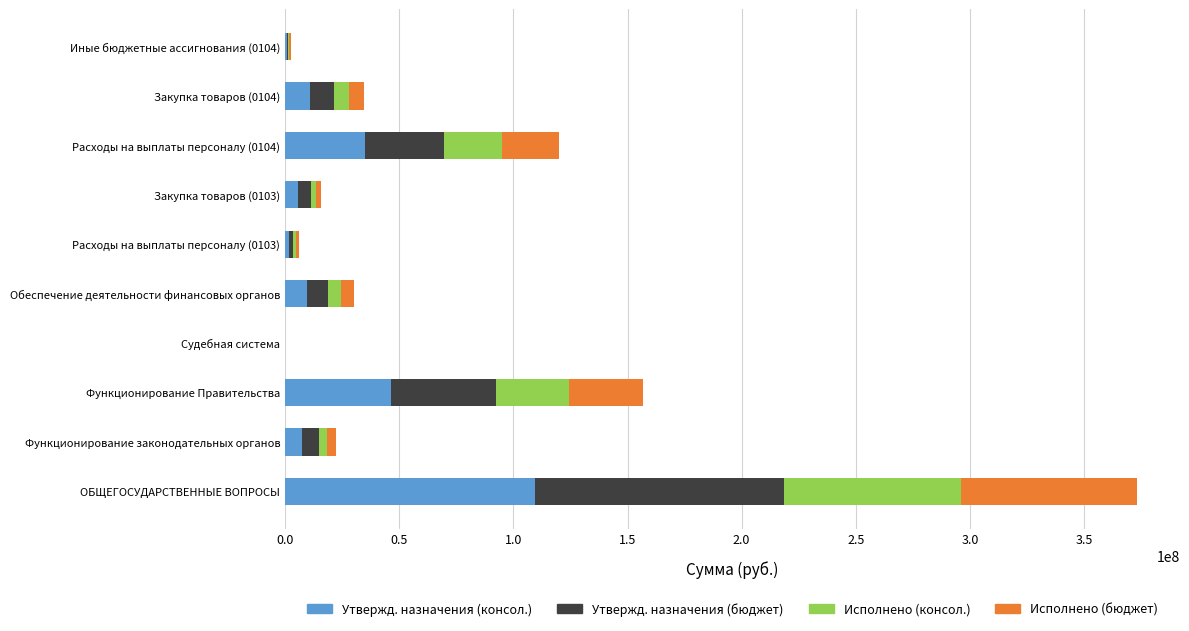

At which label is Утвержд. назначения (консол.) closest to 54664201?

Функционирование Правительства